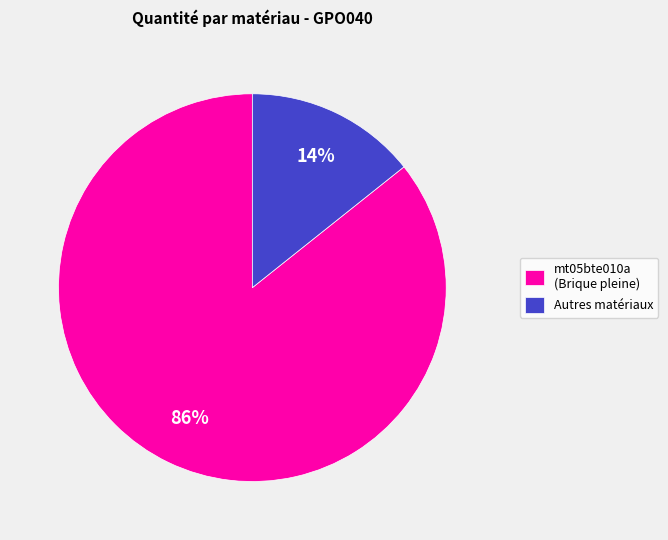

Is it true that mt05bte010a (Brique pleine) is 86% of the pie?

True